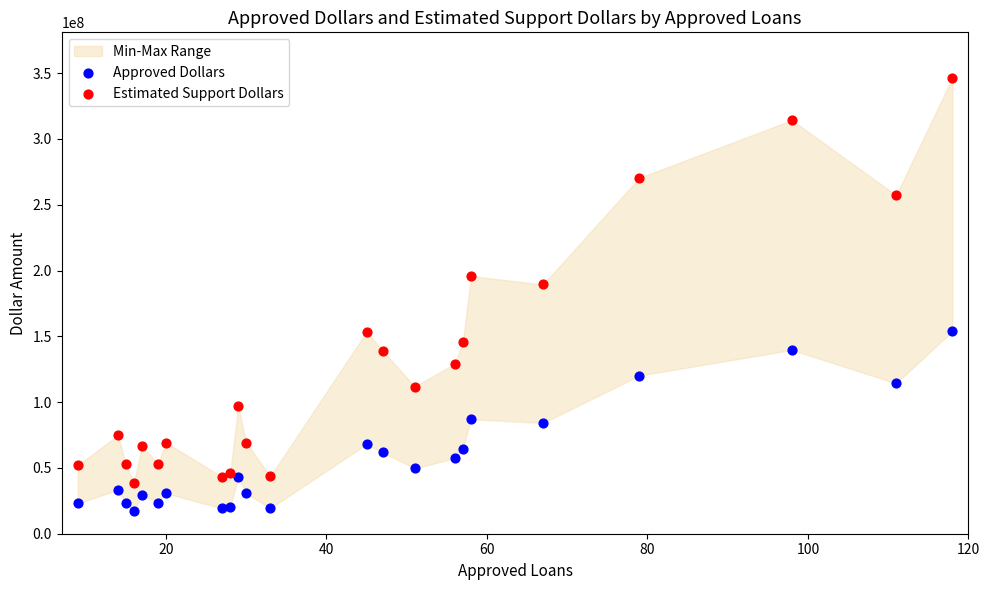

Which series has the largest Y range (max minus min)?

Estimated Support Dollars